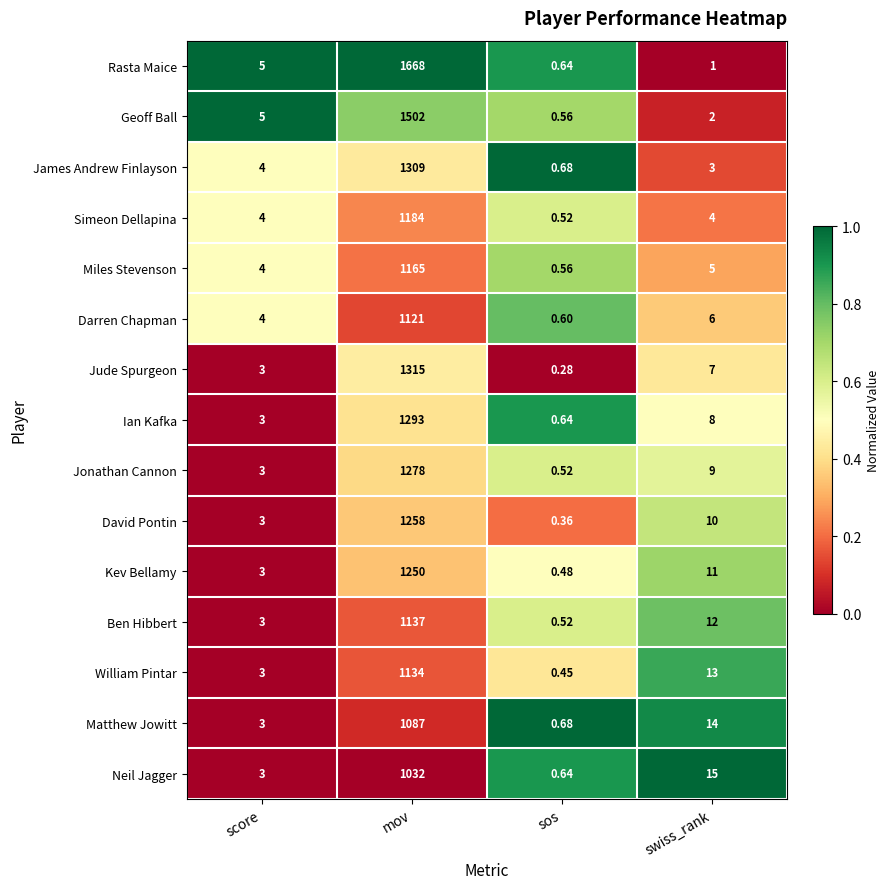

Which category has the lowest value across all series?

sos